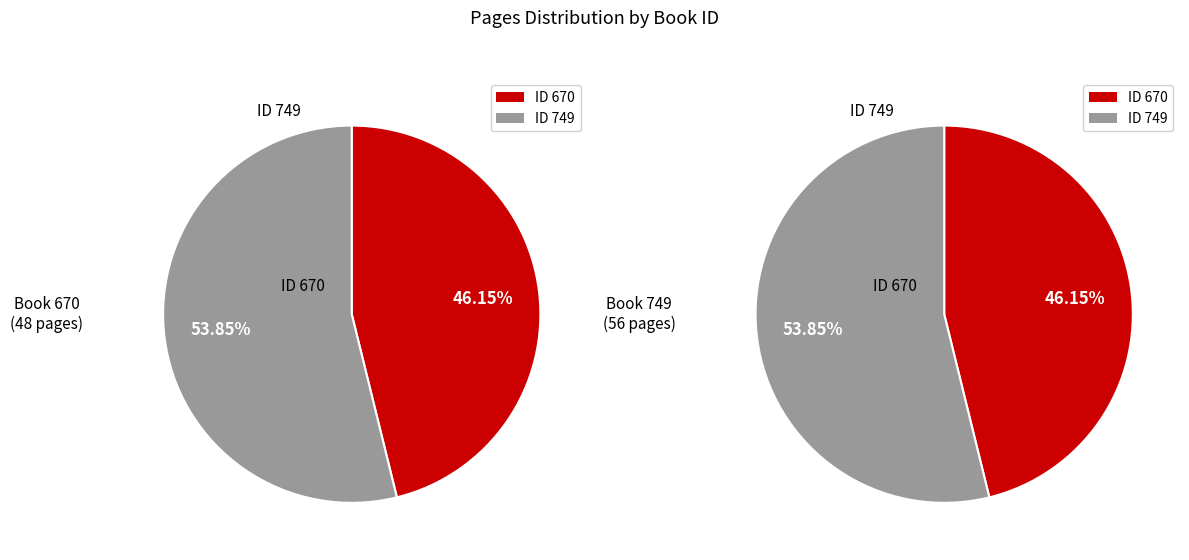

To the nearest percent, what is the difference between the largest and smallest slice percentages?

8%